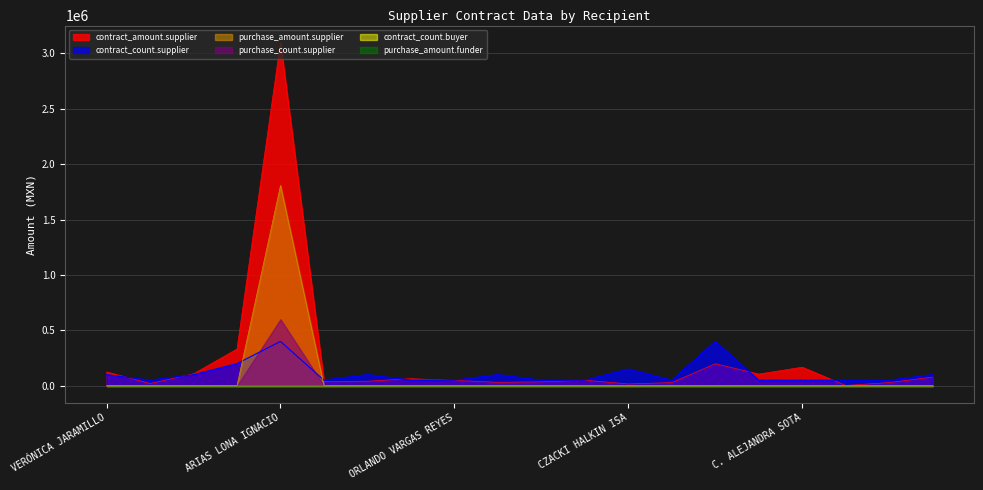

Does the chart display data point markers on the line(s)?

No